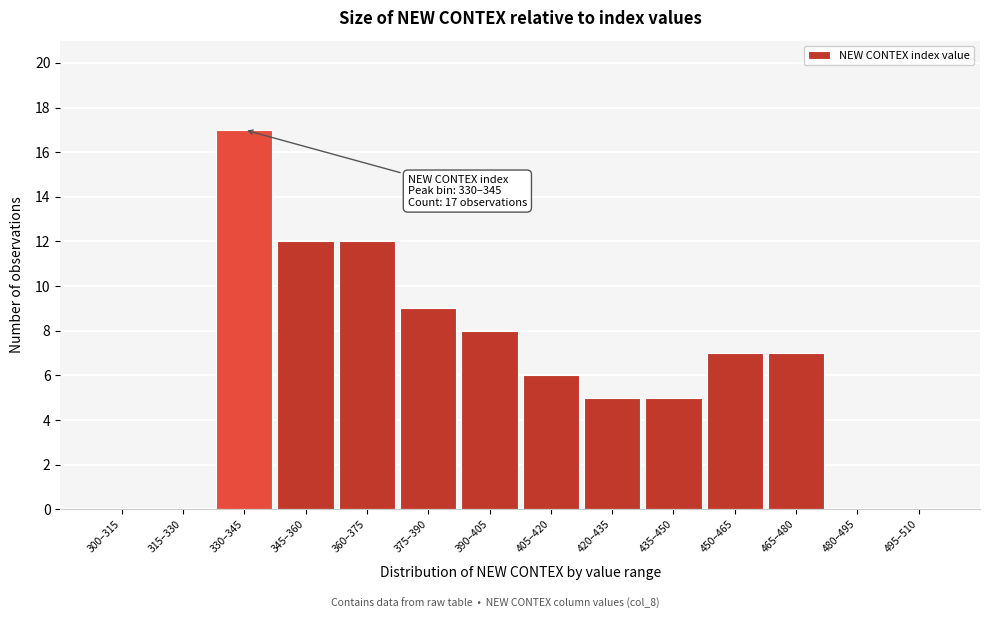

Reading left to right, list all the values displayed in this chart.

300–315=0	315–330=0	330–345=17	345–360=12	360–375=12	375–390=9	390–405=8	405–420=6	420–435=5	435–450=5	450–465=7	465–480=7	480–495=0	495–510=0